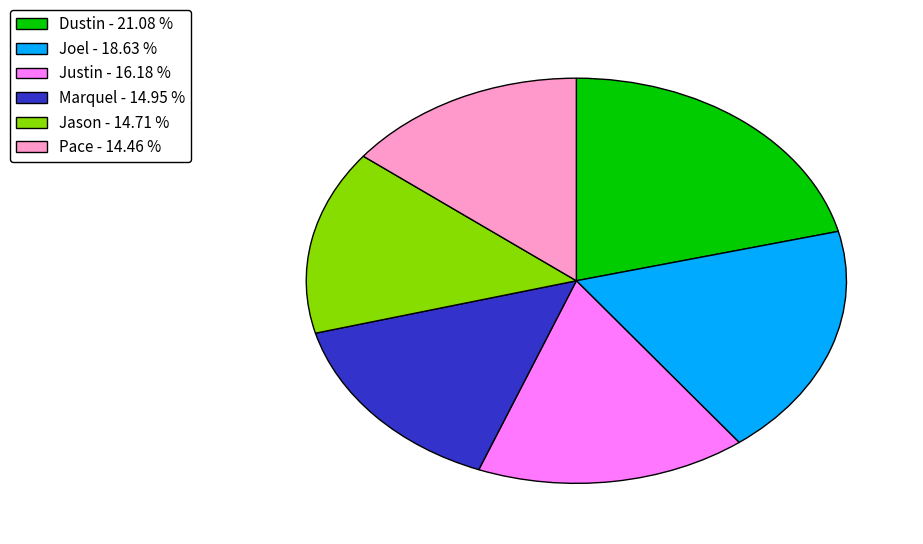

Does any single category account for the majority?

No